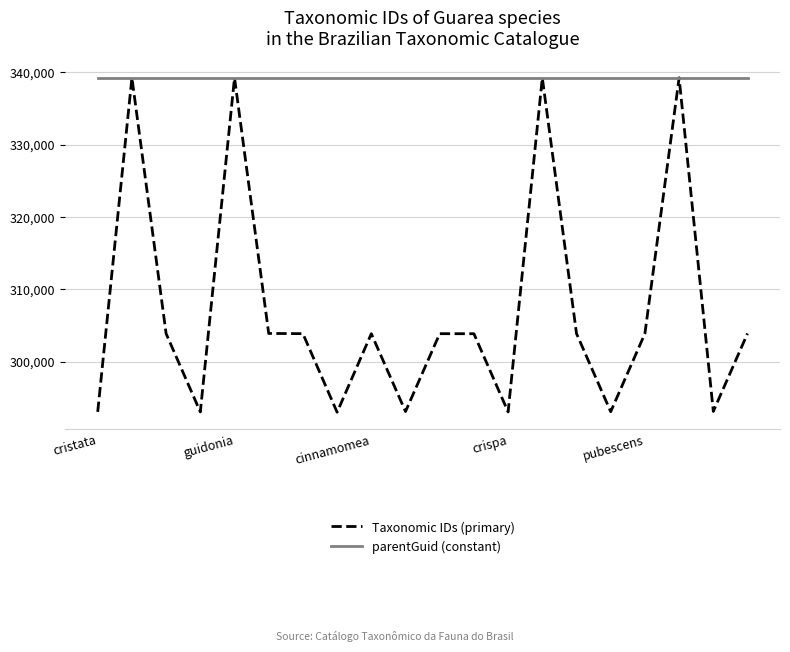

After their last crossing, which series has the higher values: parentGuid (constant) or Taxonomic IDs (primary)?

parentGuid (constant)